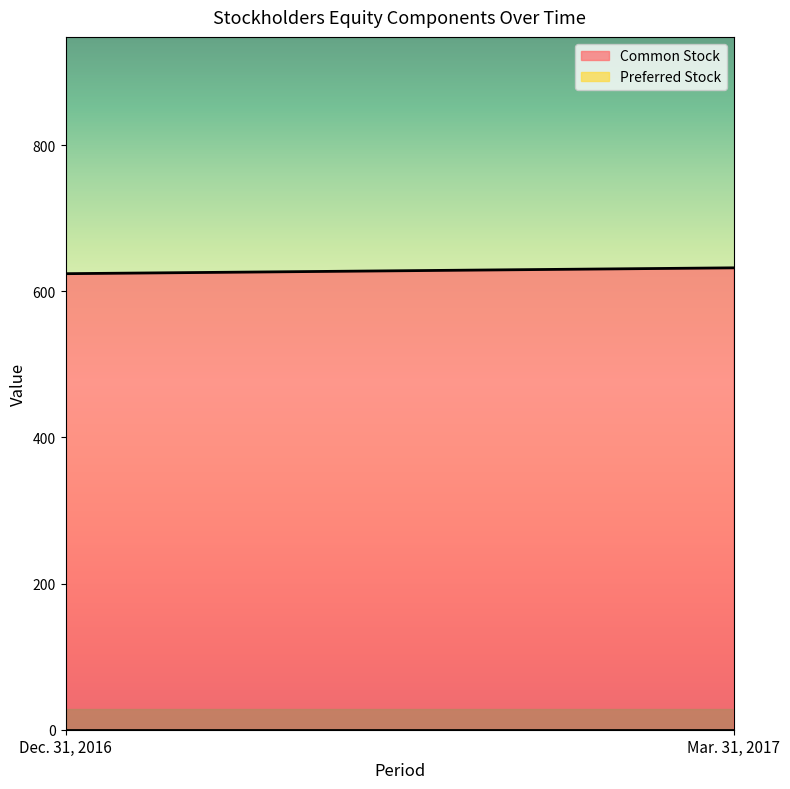

Which series has the largest range (max minus min)?

Common Stock